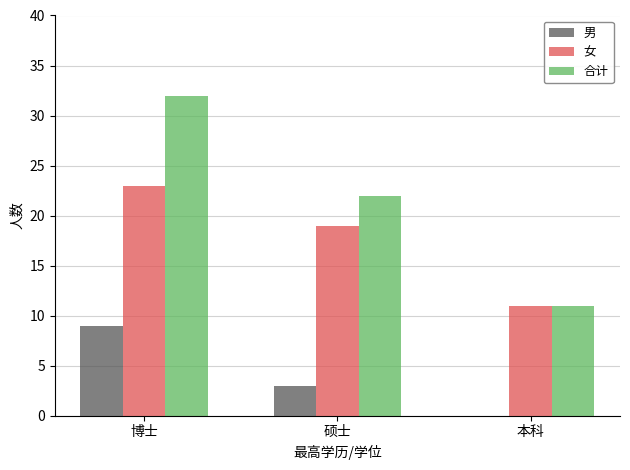

At which label does 男 reach its peak?

博士